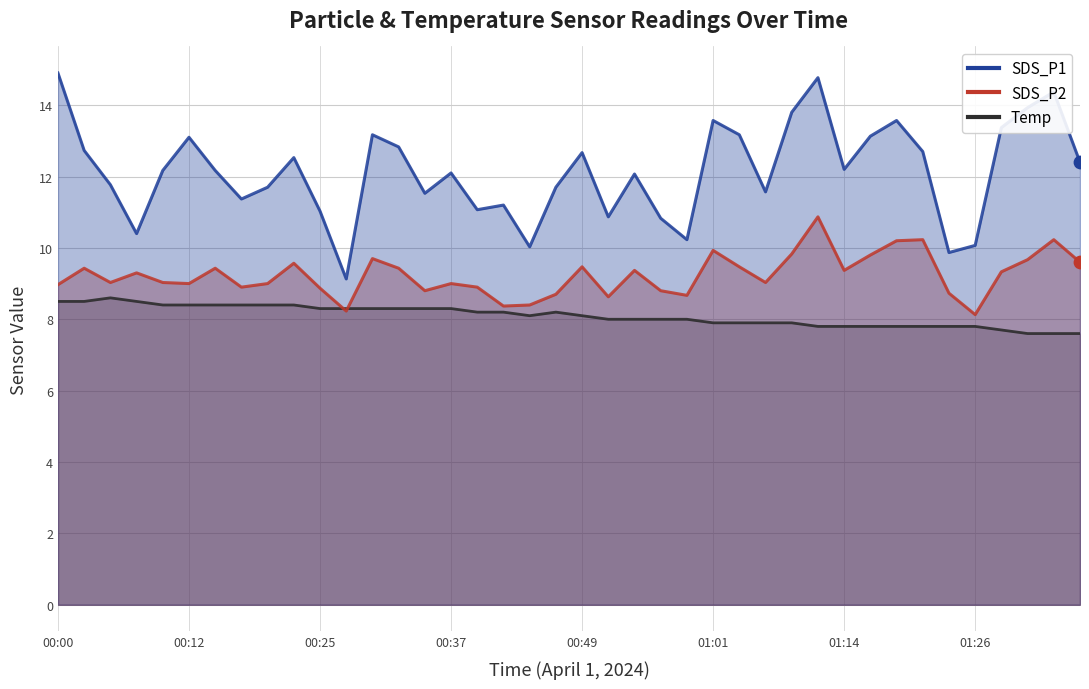

Is the value of SDS_P1 at 2024/04/01 00:44 greater than the value of SDS_P2 at 2024/04/01 00:59?

Yes